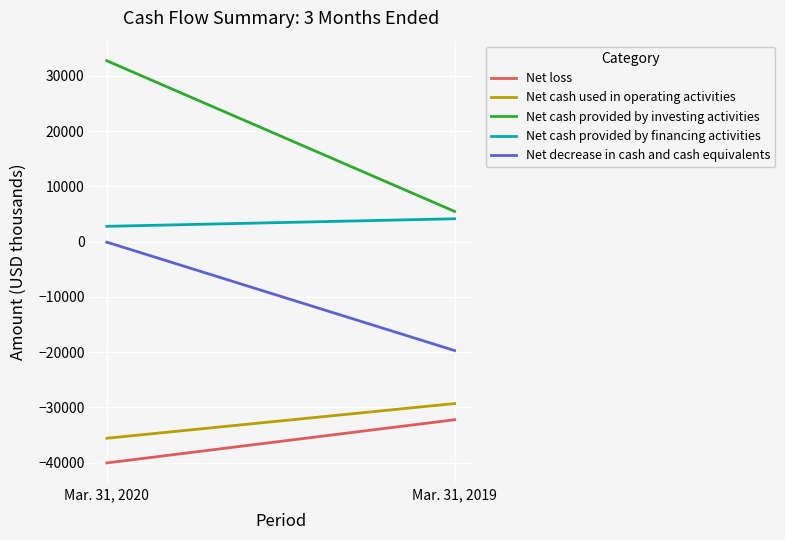

Count the number of data series in this chart.

5